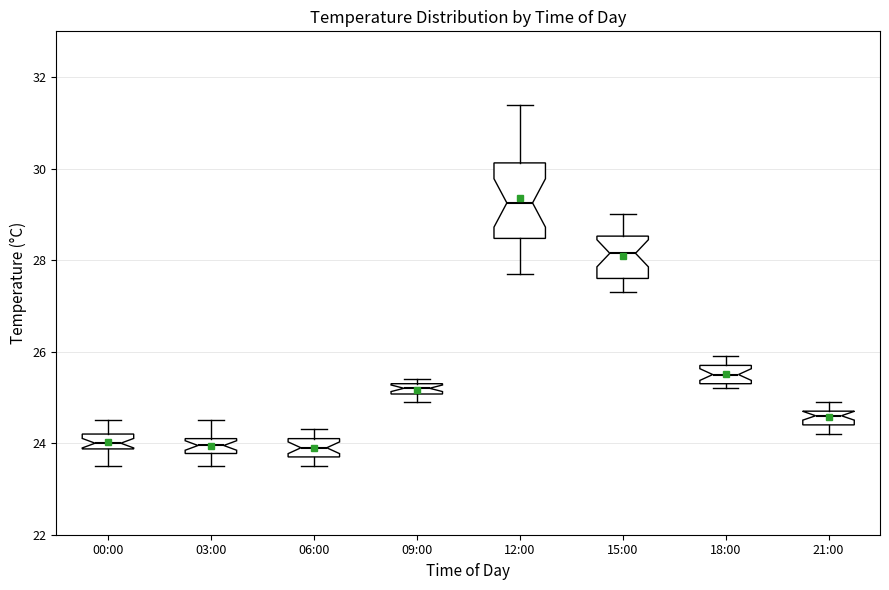

Where does the median line of the box for 03:00 sit on the y-axis? The values are not printed on the chart, so give them approximately, as read against the axis.

24.0